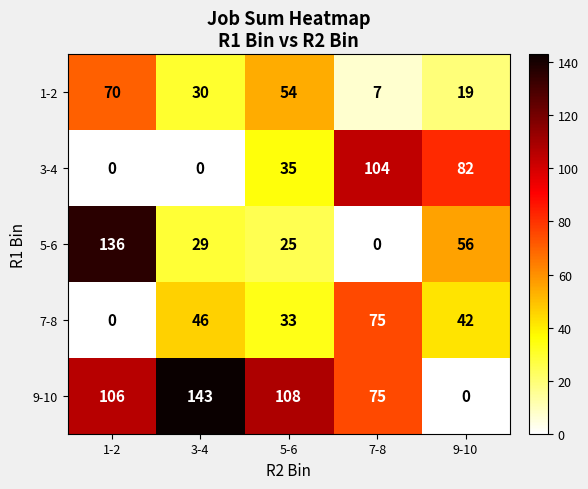

At 3-4, list the series in order from smallest to largest.

3-4, 5-6, 1-2, 7-8, 9-10